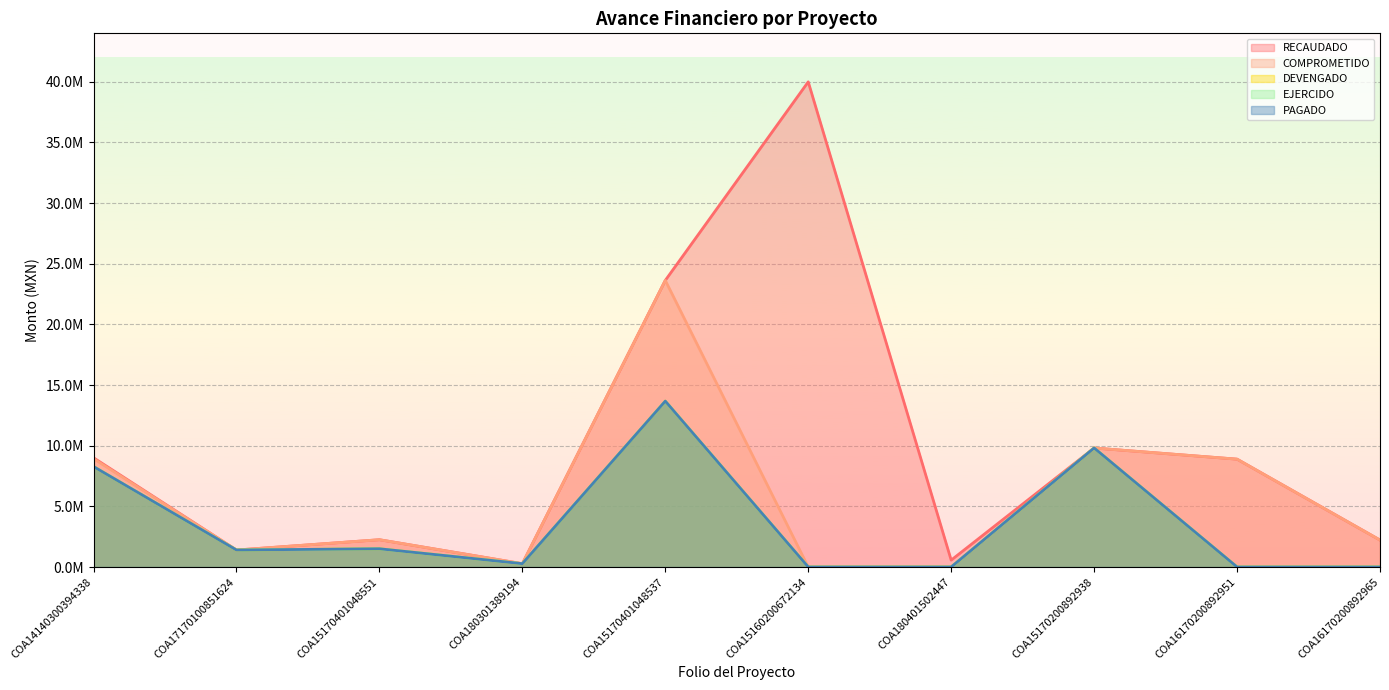

Which category has the lowest value in the COMPROMETIDO series?

COA15160200672134